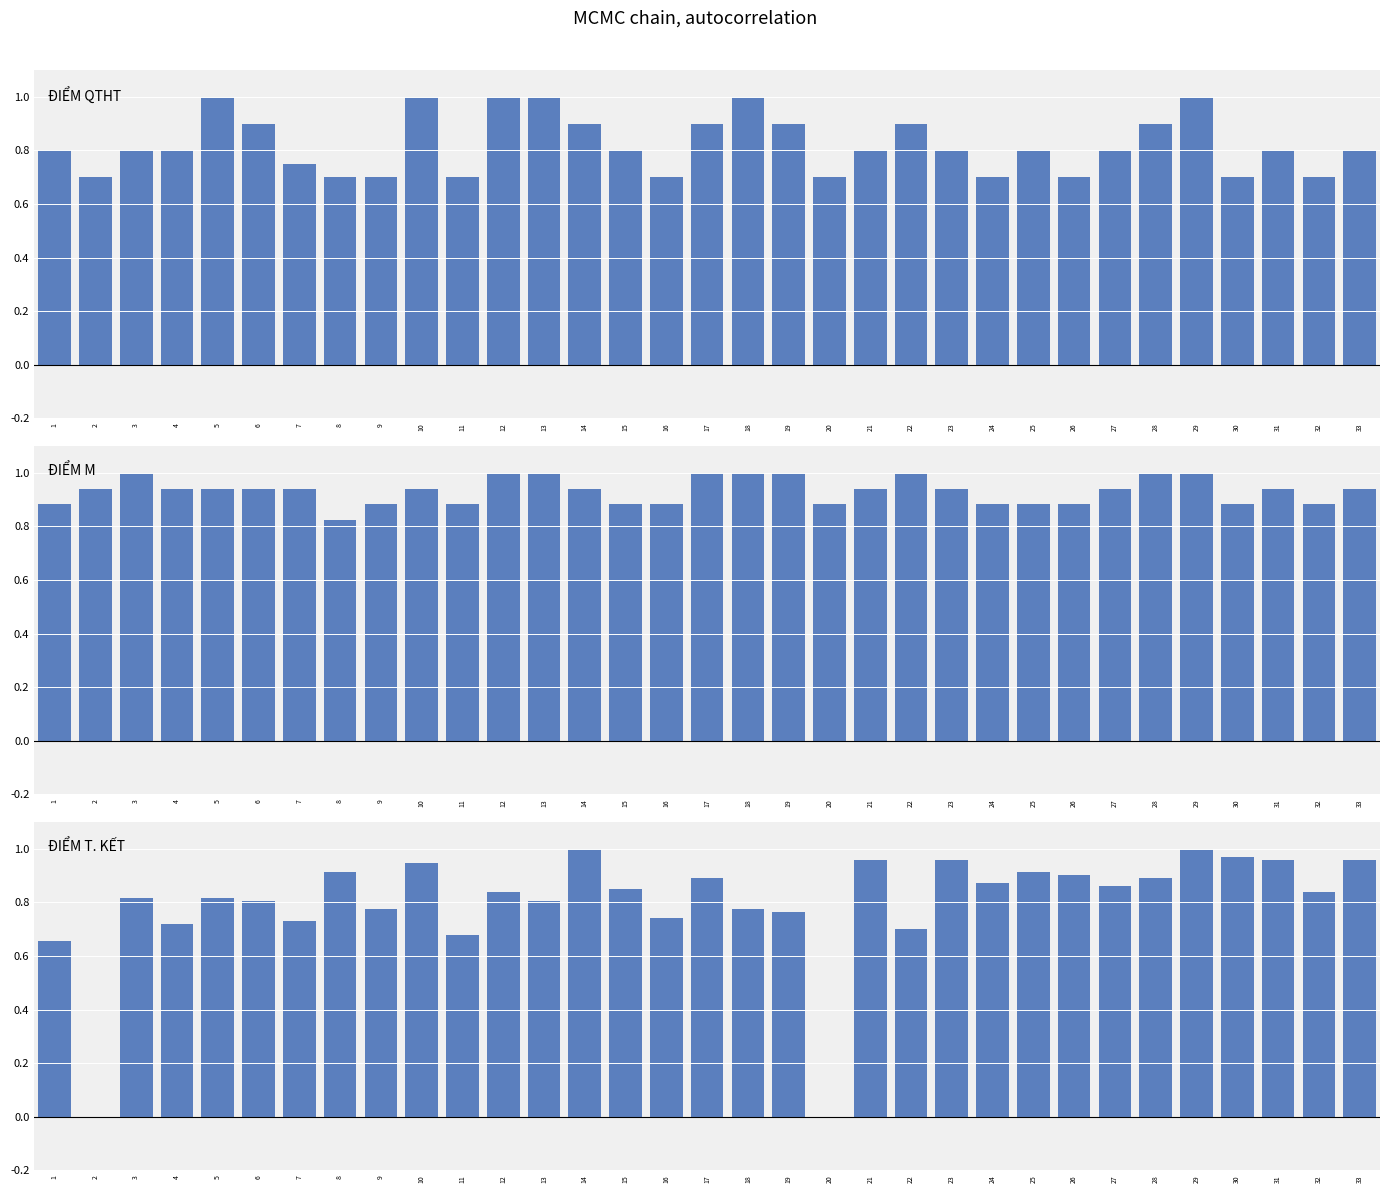

Which category has the lowest value across all series?

2